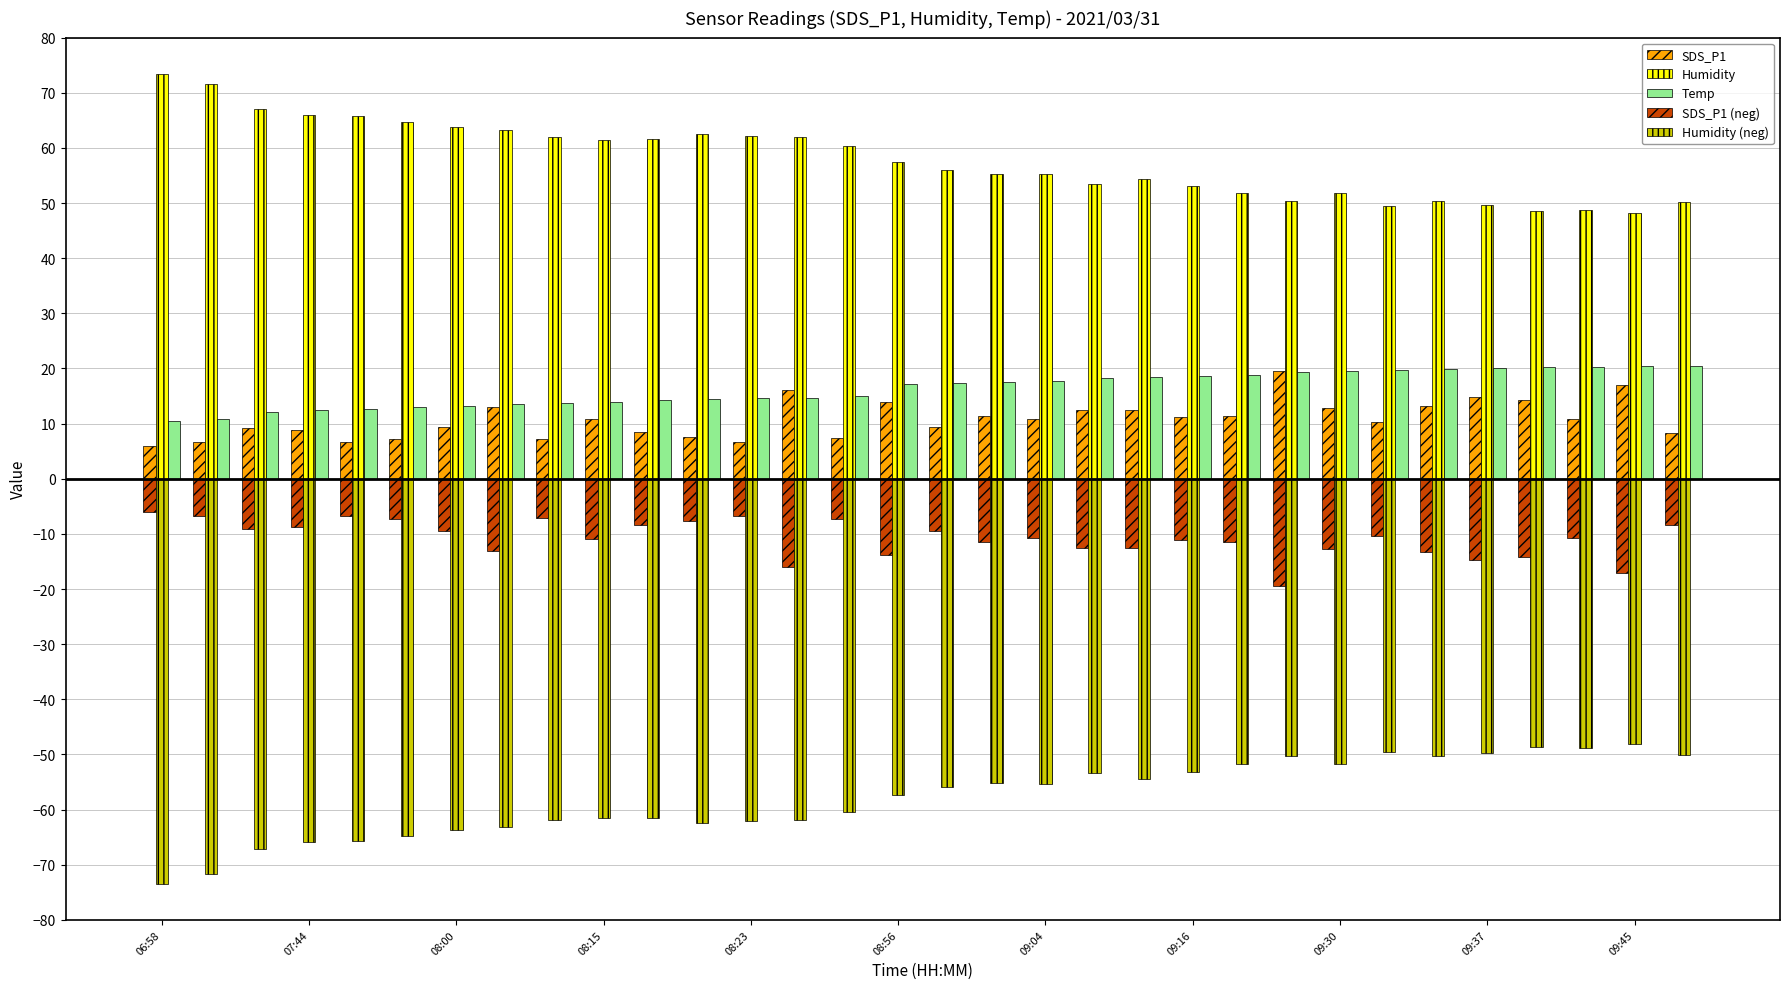

Which series has the largest total across all categories?

Humidity